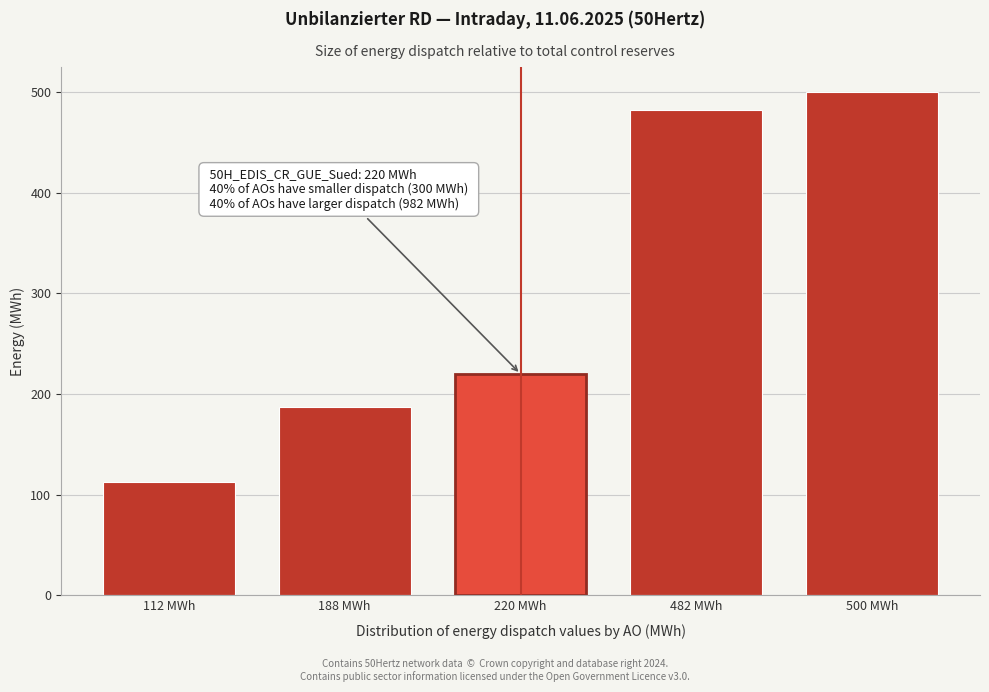

Reading left to right, what are all the values shown in this chart?

112.5	187.5	220.0	482.5	500.0